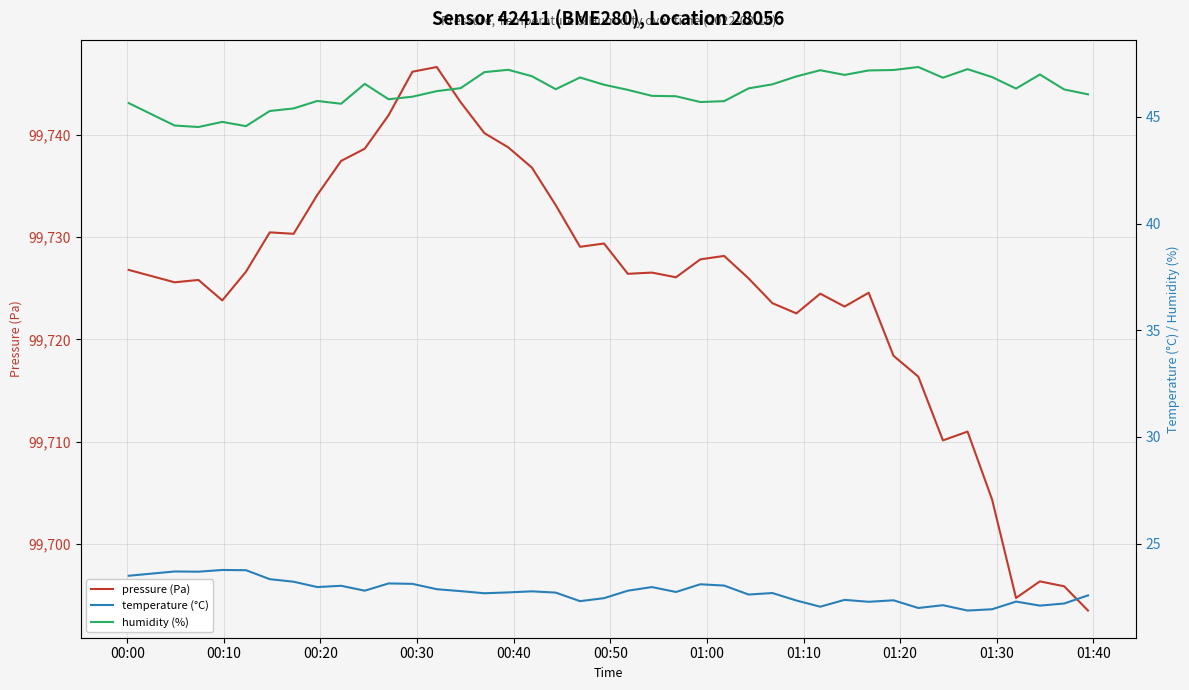

Which series has the largest total across all categories?

pressure (Pa)